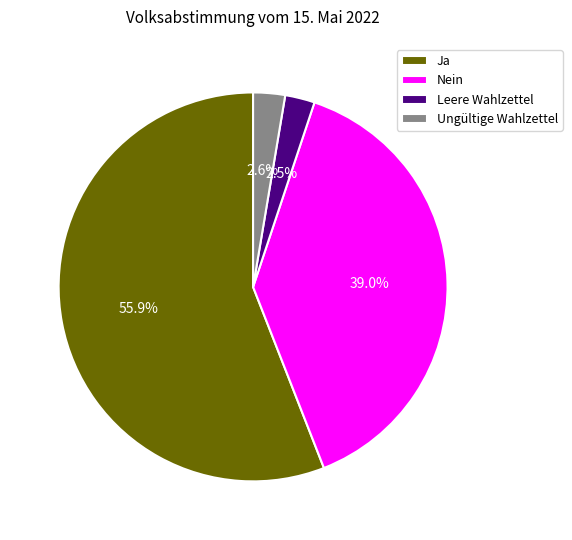

What percentage do Ja and Nein together represent?

94.9%